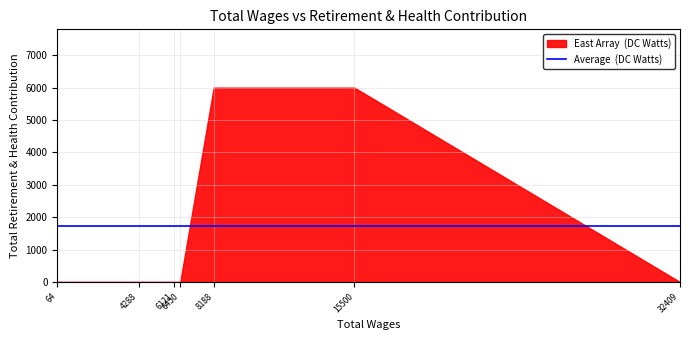

Does the chart display data point markers on the line(s)?

No